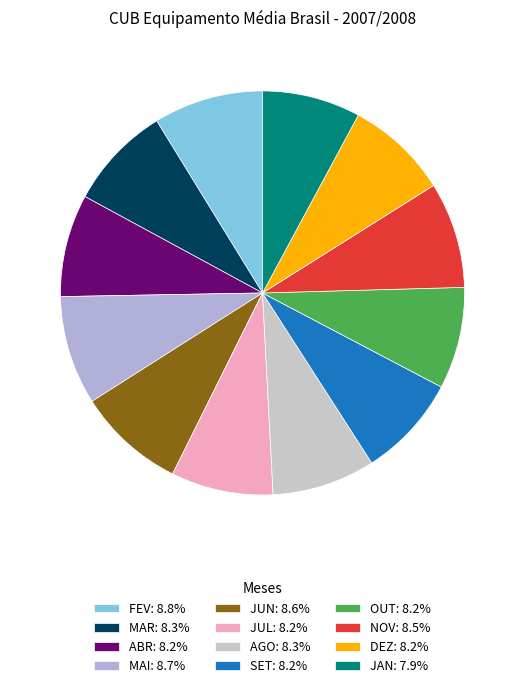

What percentage is the JAN slice, to the nearest percent?

8%